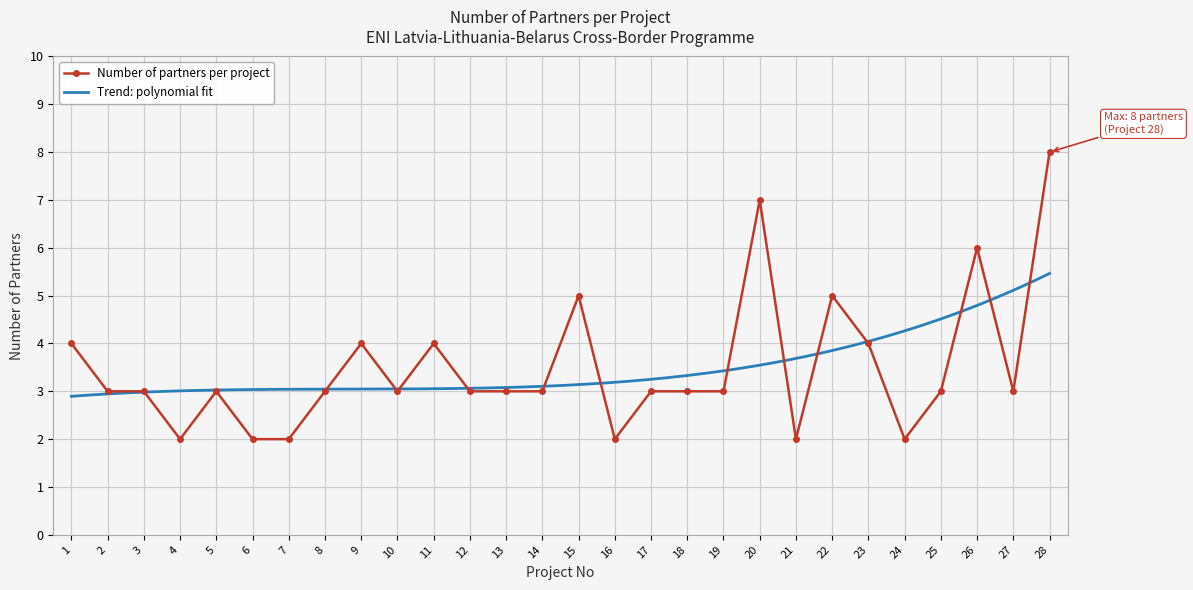

The value at 8 is 1. True or false?

False